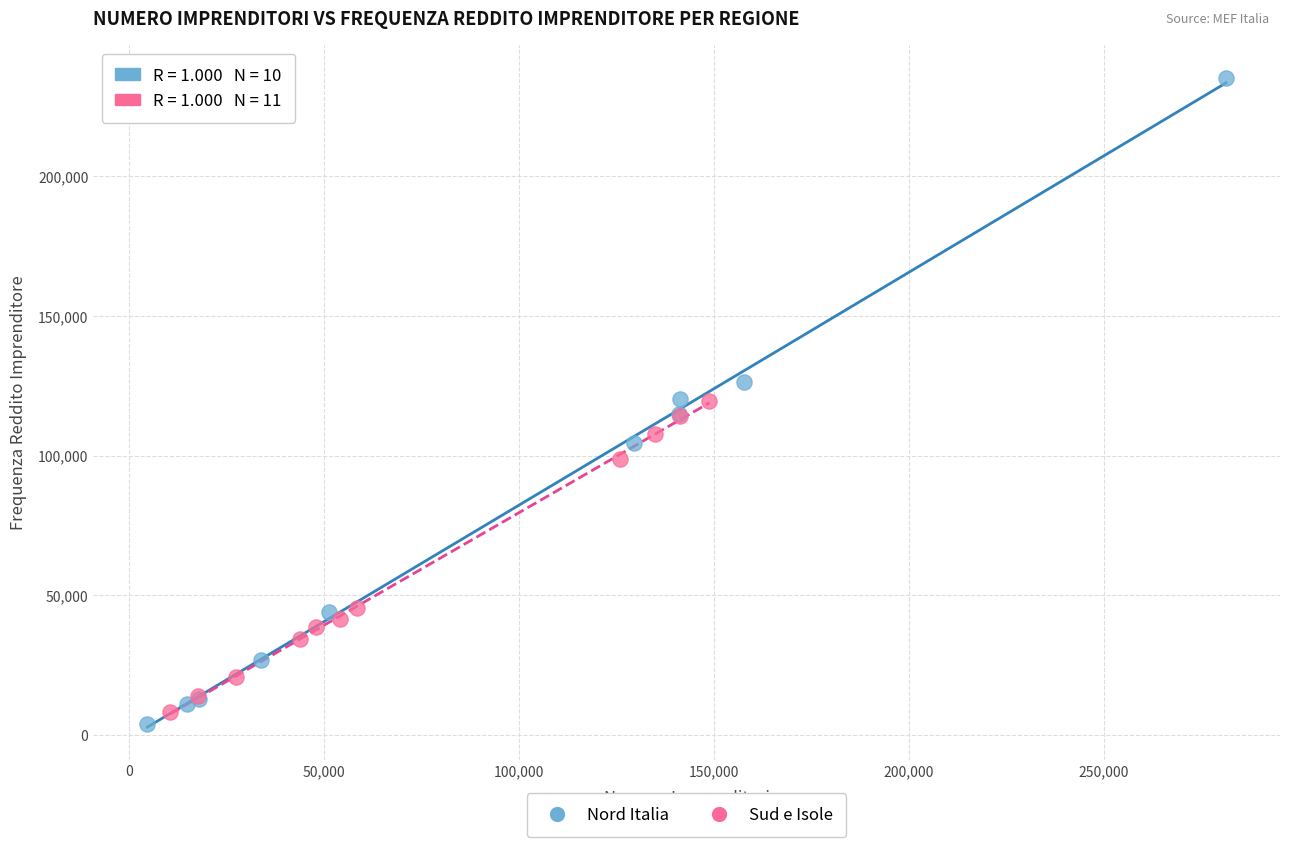

What are all the series names shown in the legend?

Nord Italia, Sud e Isole